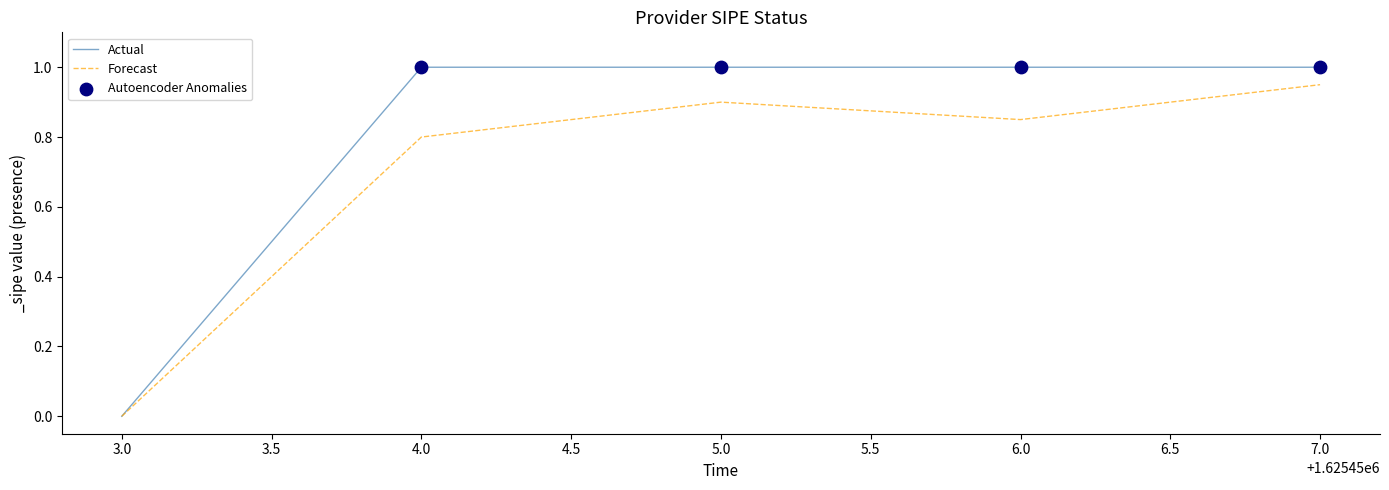

At which category is the sum across all series the highest?

7.0